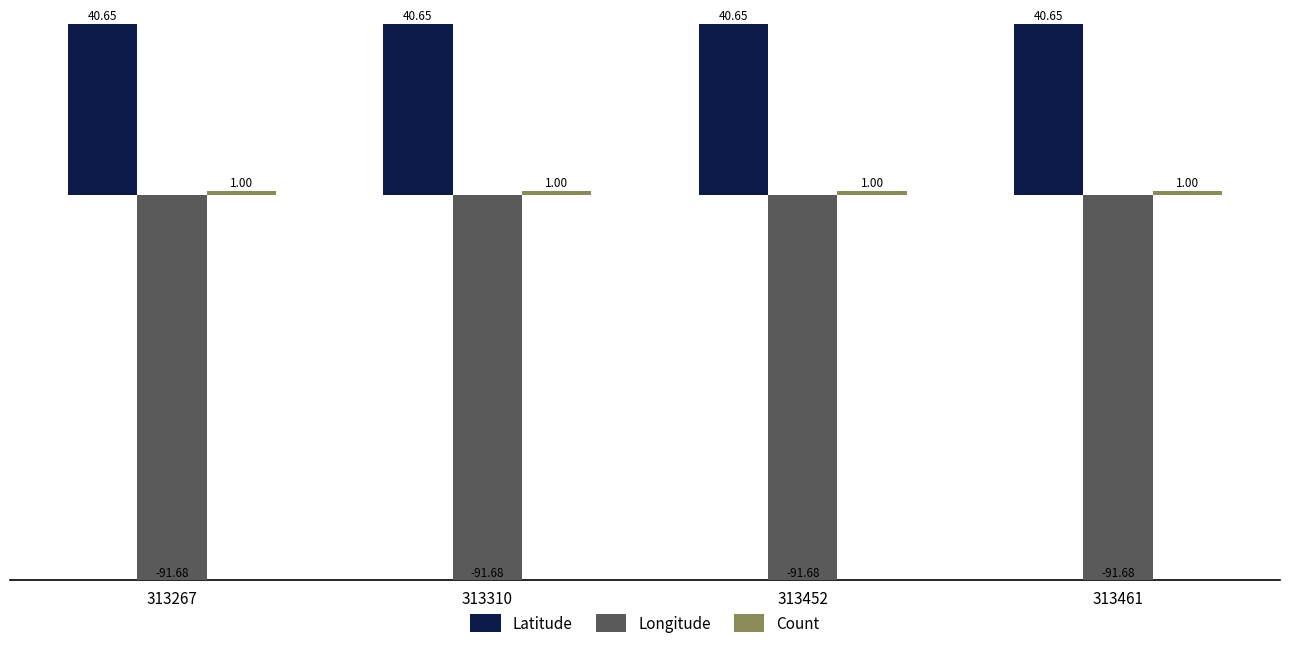

True or false: Longitude has a value of -146.7 at 313452.

False